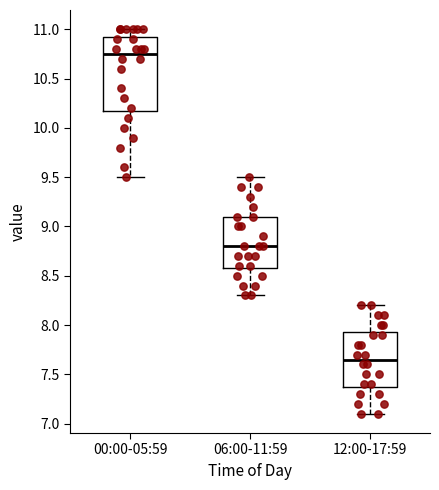

Which box has the highest median line?

00:00-05:59